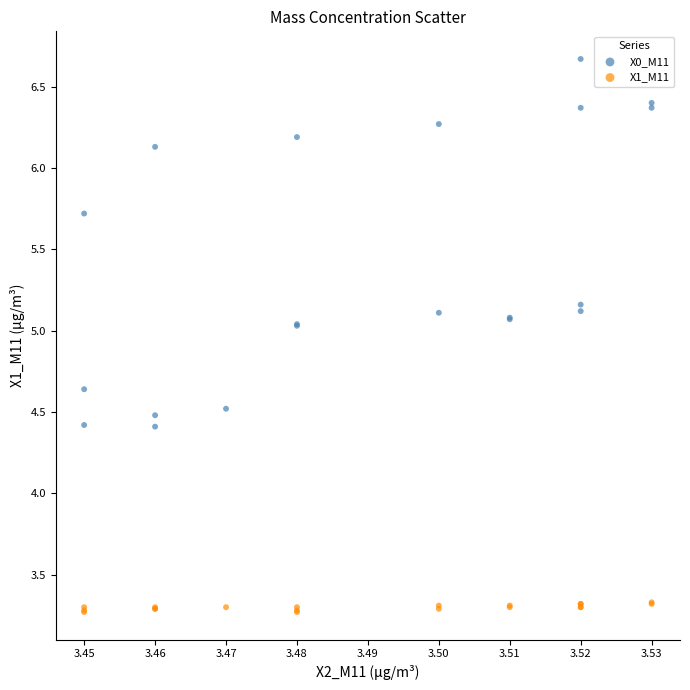

What are all the series names shown in the legend?

X0_M11, X1_M11